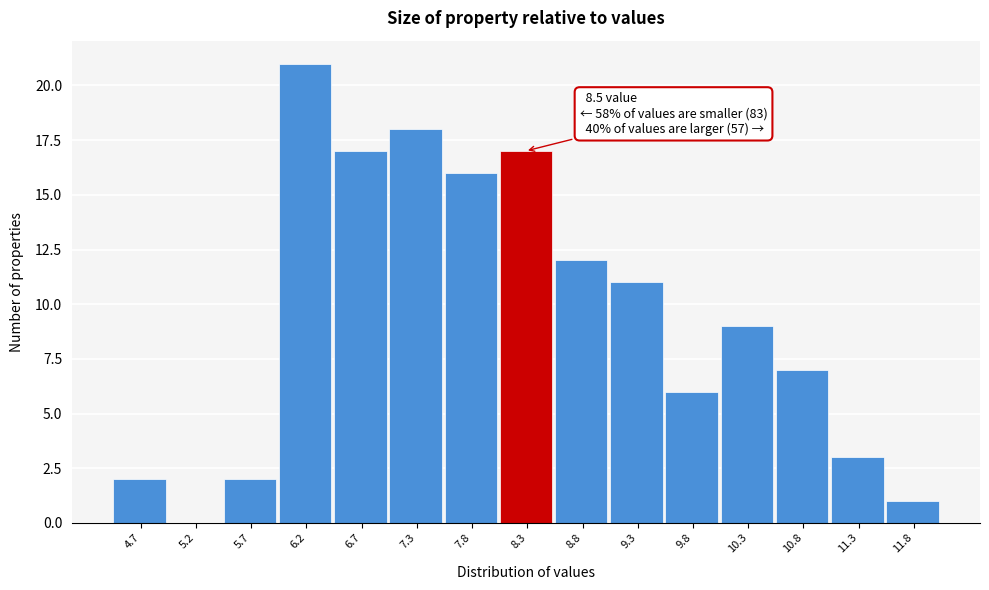

Reading left to right, transcribe all the data shown in this chart.

4.7=2	5.2=0	5.7=2	6.2=21	6.7=17	7.3=18	7.8=16	8.3=17	8.8=12	9.3=11	9.8=6	10.3=9	10.8=7	11.3=3	11.8=1